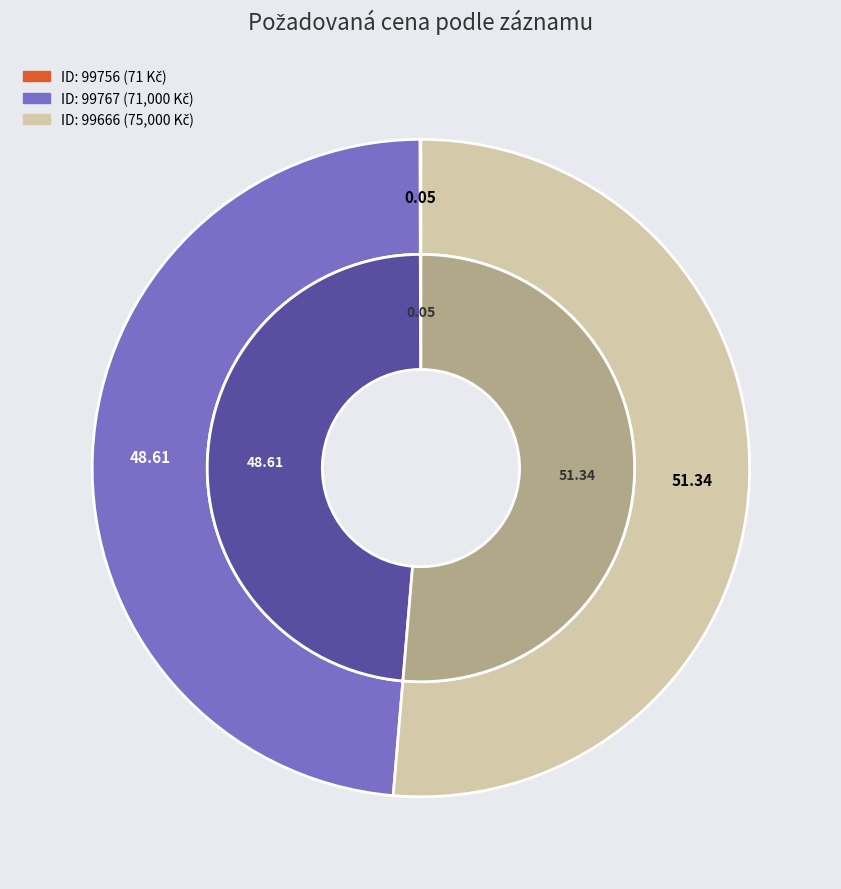

Rank the categories by value from highest to lowest.

99666, 99767, 99756